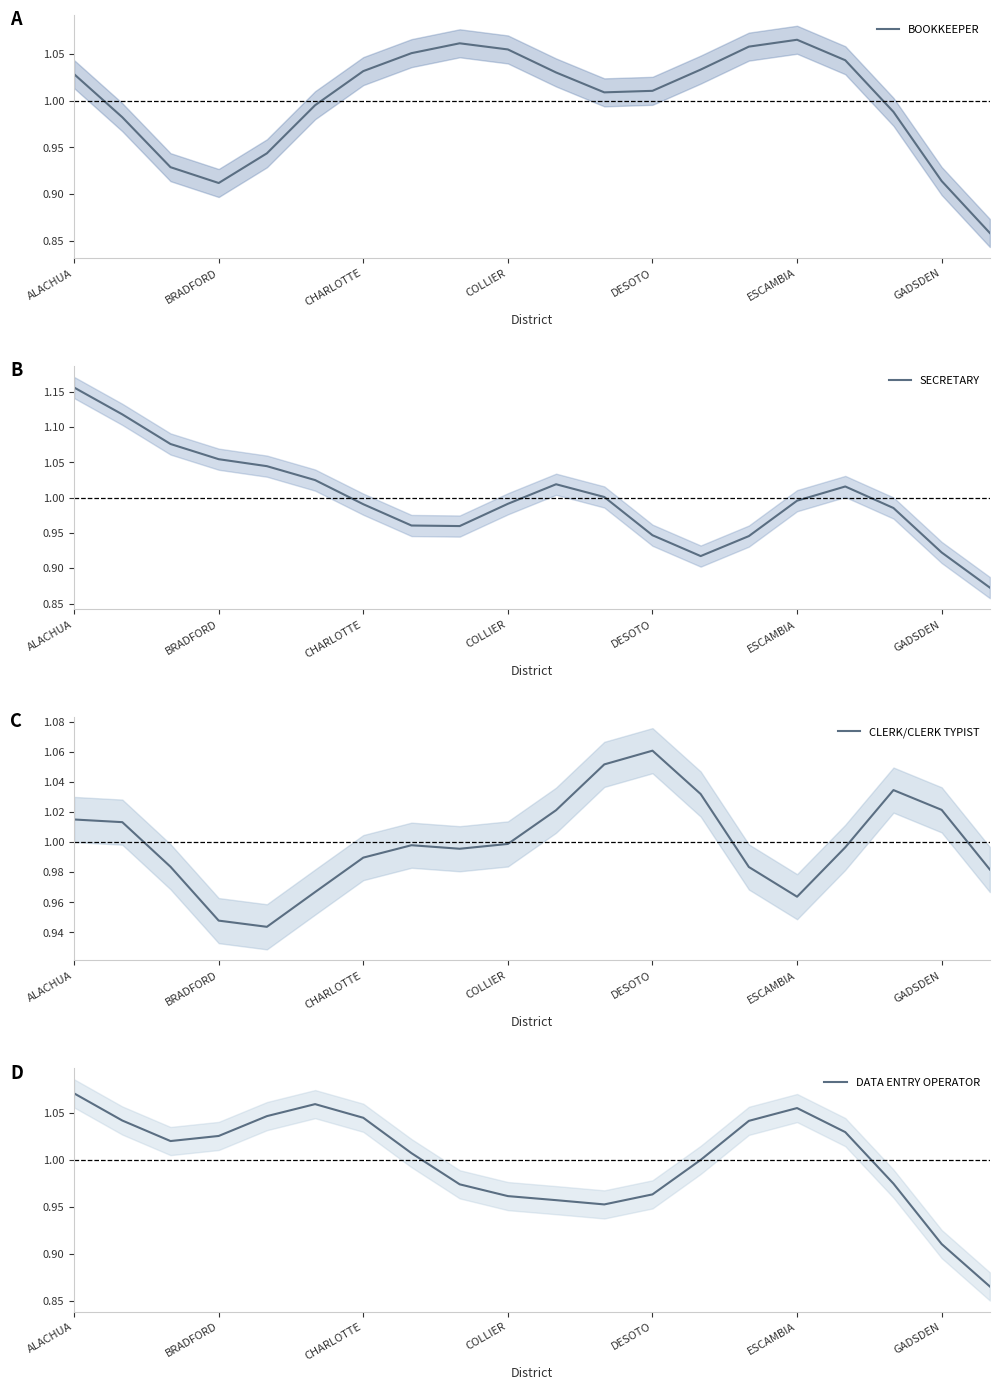

Is it true that BOOKKEEPER equals 0.3 at COLLIER?

False